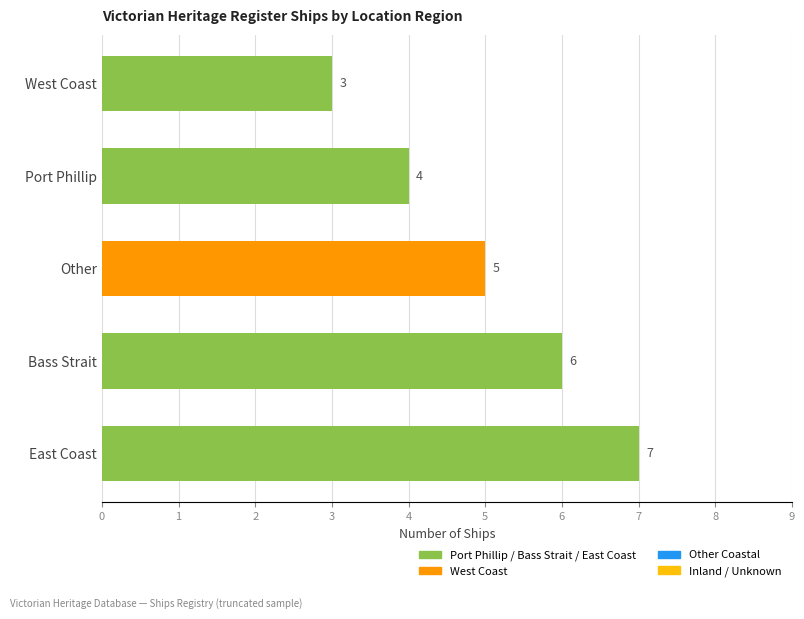

What is the change in value from East Coast to Port Phillip?

-3